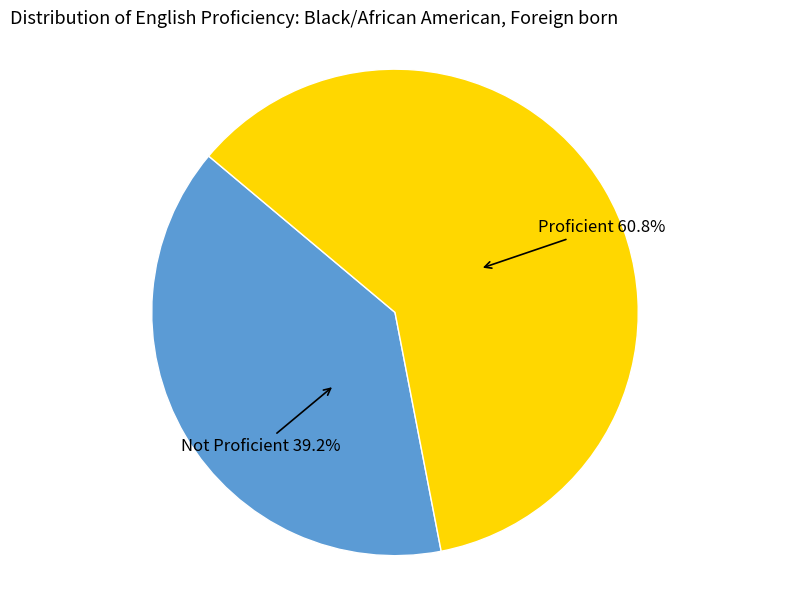

Does Proficient represent more than half of the total?

Yes